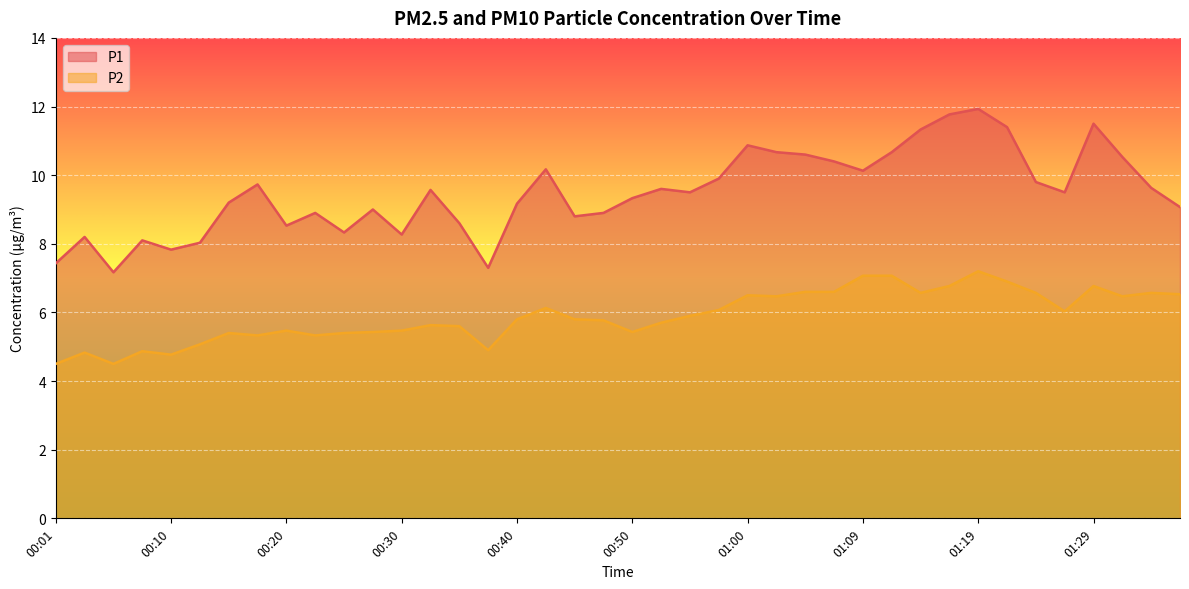

Which series has the largest total across all categories?

P1